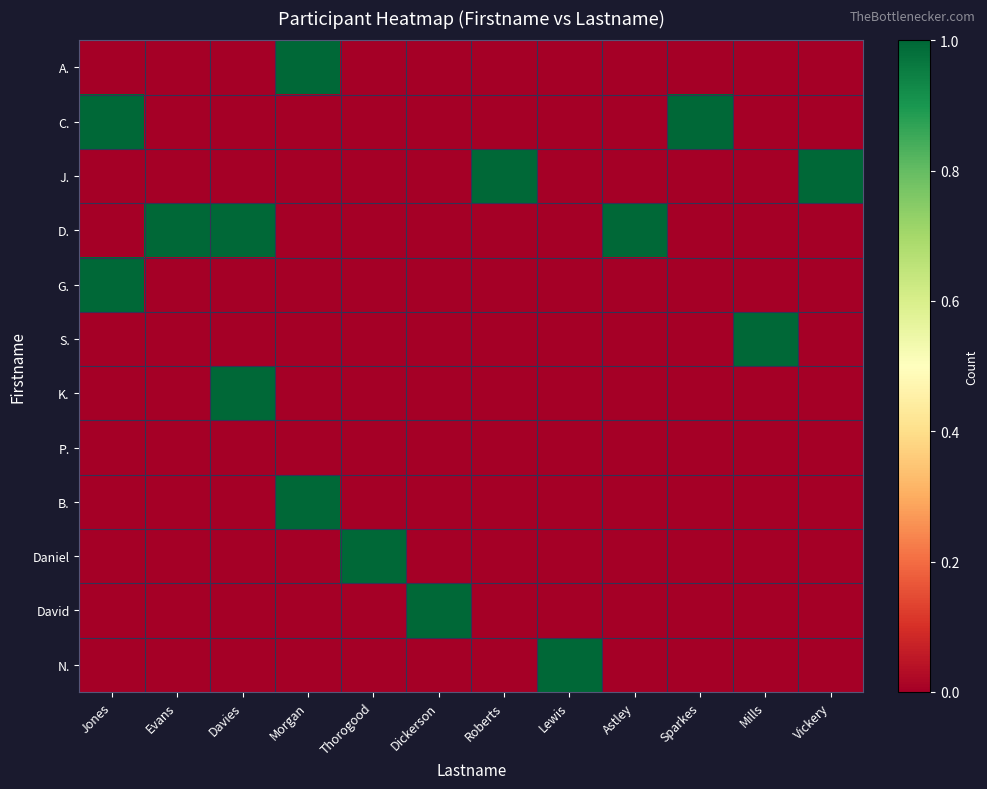

Which label corresponds to the smallest value in the chart?

Jones